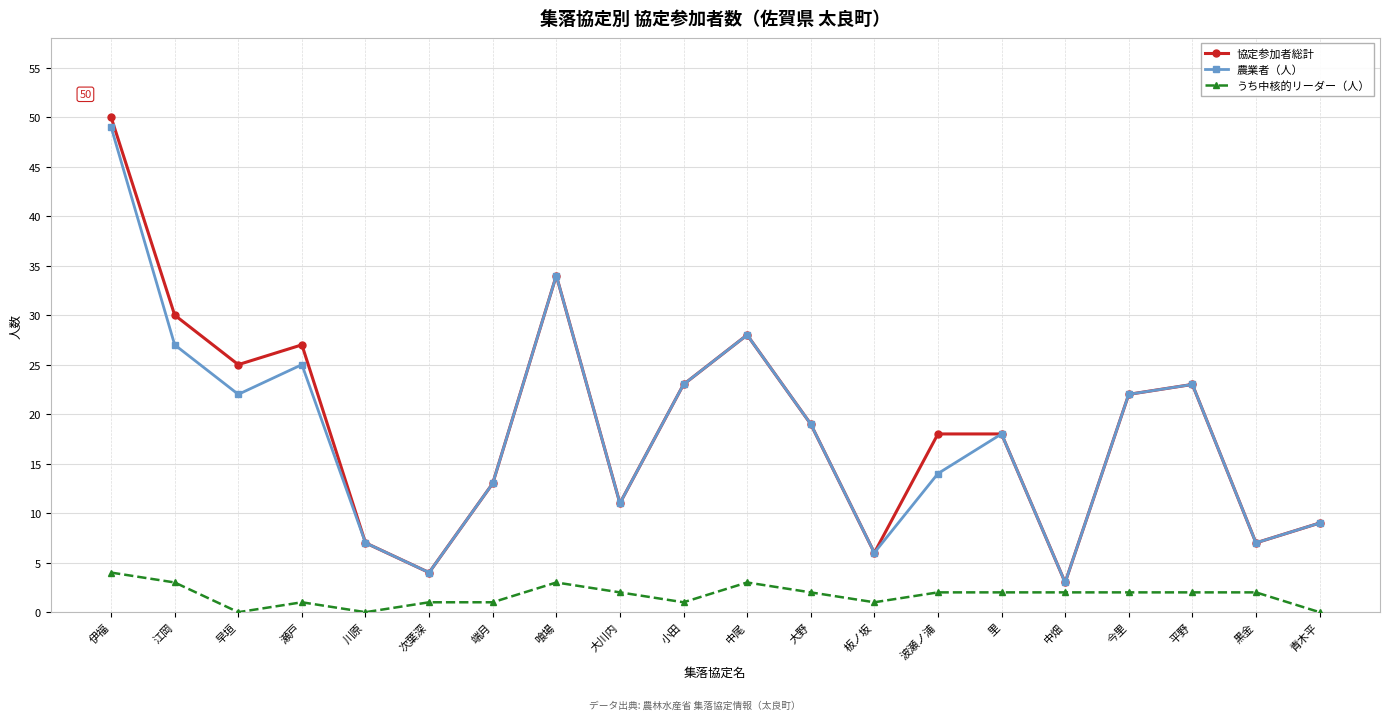

Which series changed the most between 伊福 and 瀬戸?

農業者（人）